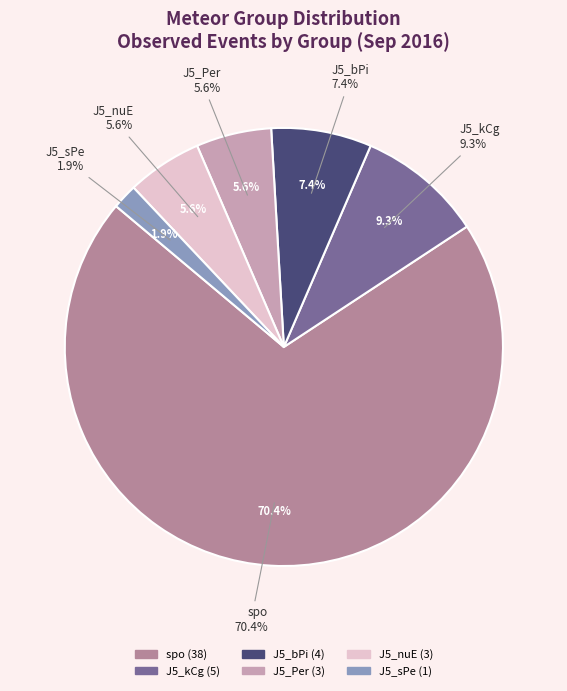

To the nearest percent, what portion does J5_sPe represent?

2%